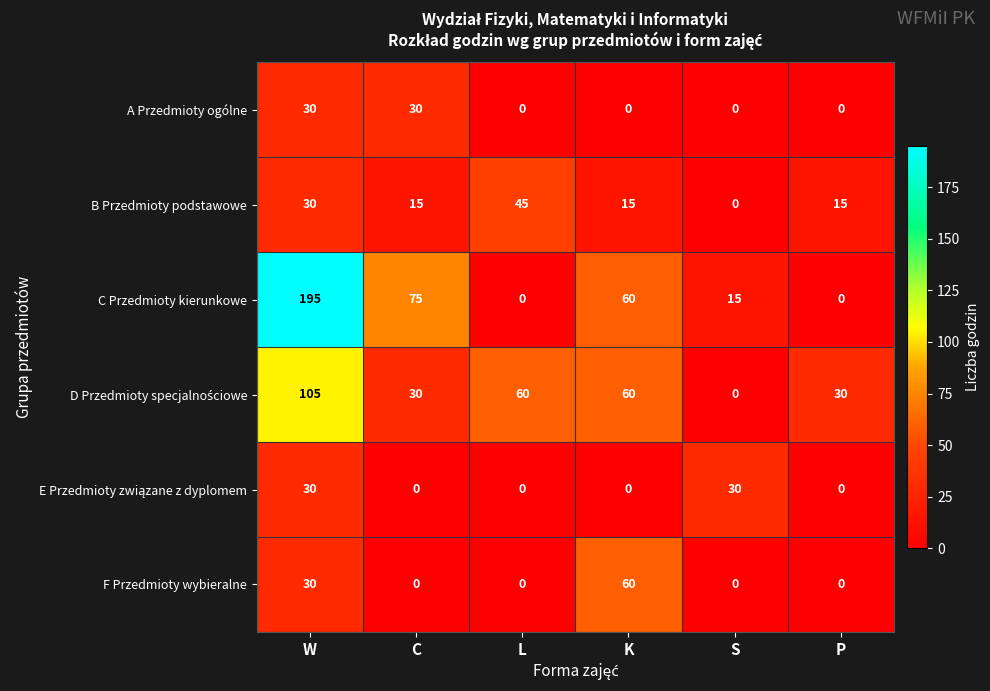

What is the maximum value shown in the chart?

195